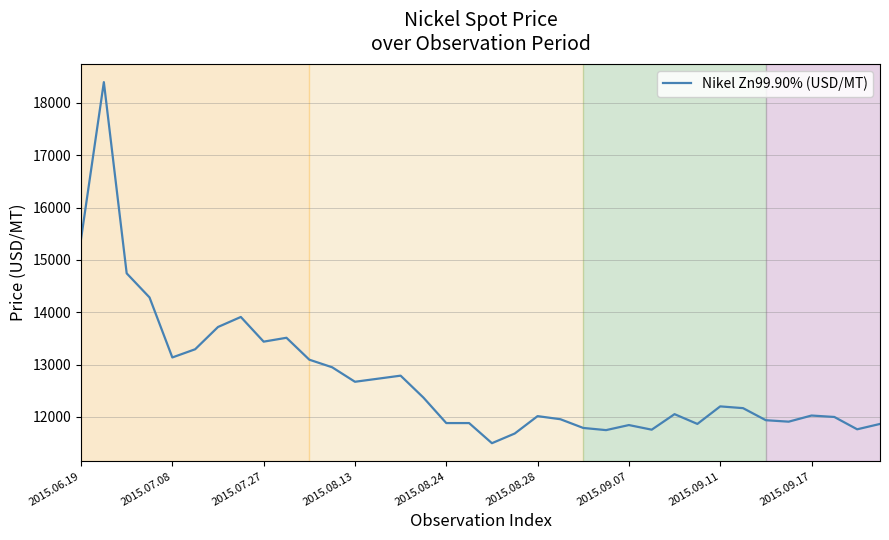

What is the difference between the maximum and minimum values?

6903.2